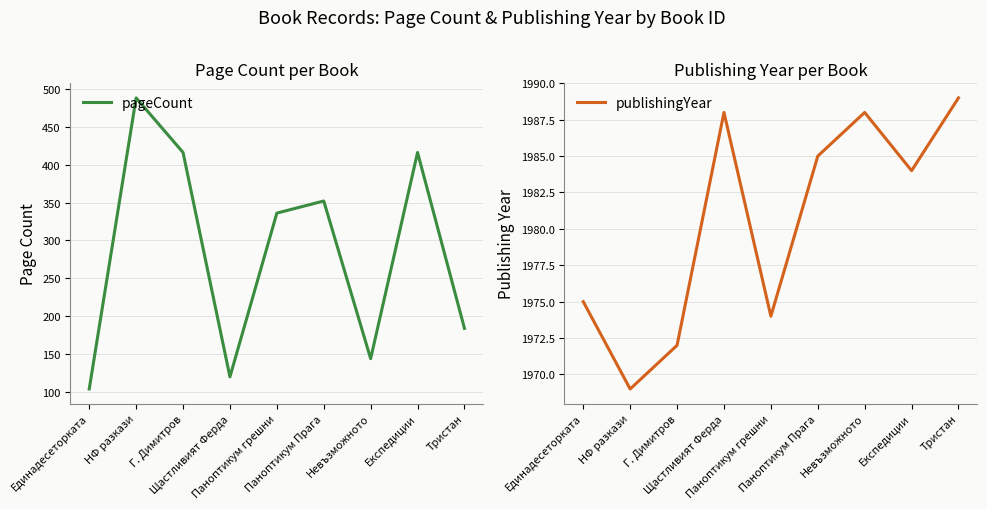

Which has a higher value, Невъзможното or Паноптикум Прага?

Паноптикум Прага